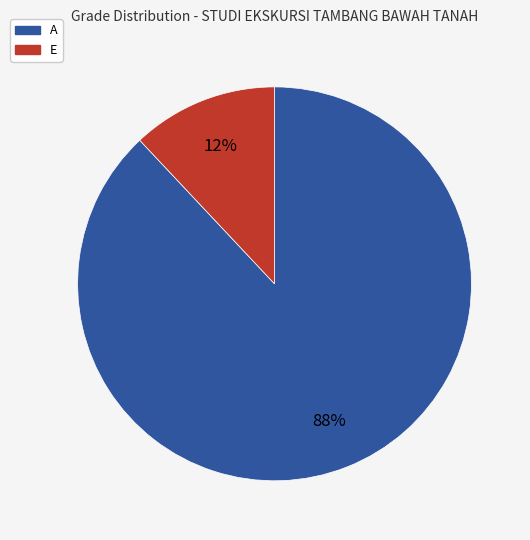

To the nearest percent, what is the average slice percentage?

50%